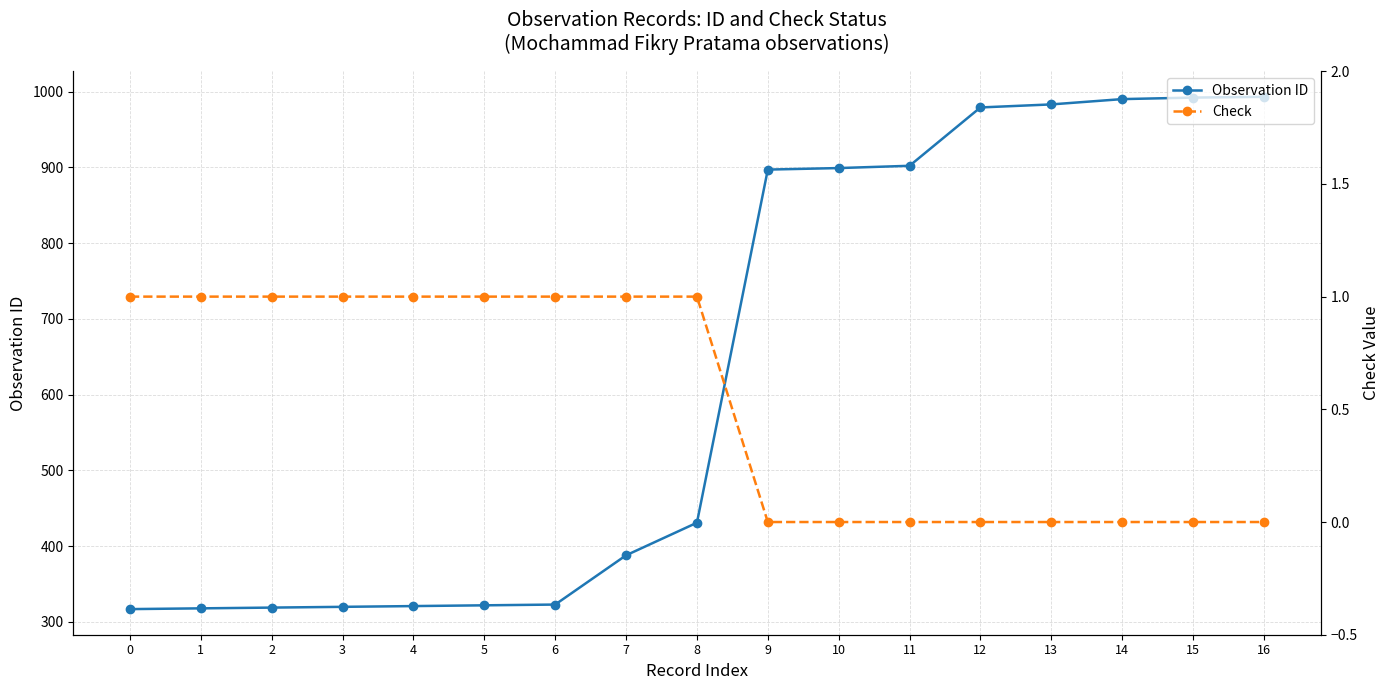

Rank the categories by Observation ID value from lowest to highest.

0, 1, 2, 3, 4, 5, 6, 7, 8, 9, 10, 11, 12, 13, 14, 15, 16